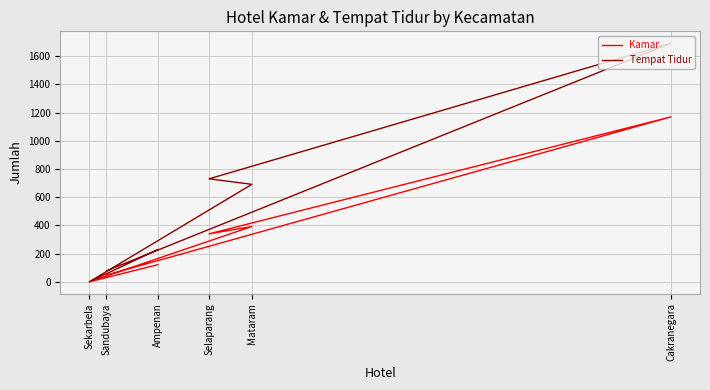

At how many categories does at least one series exceed 384?

3